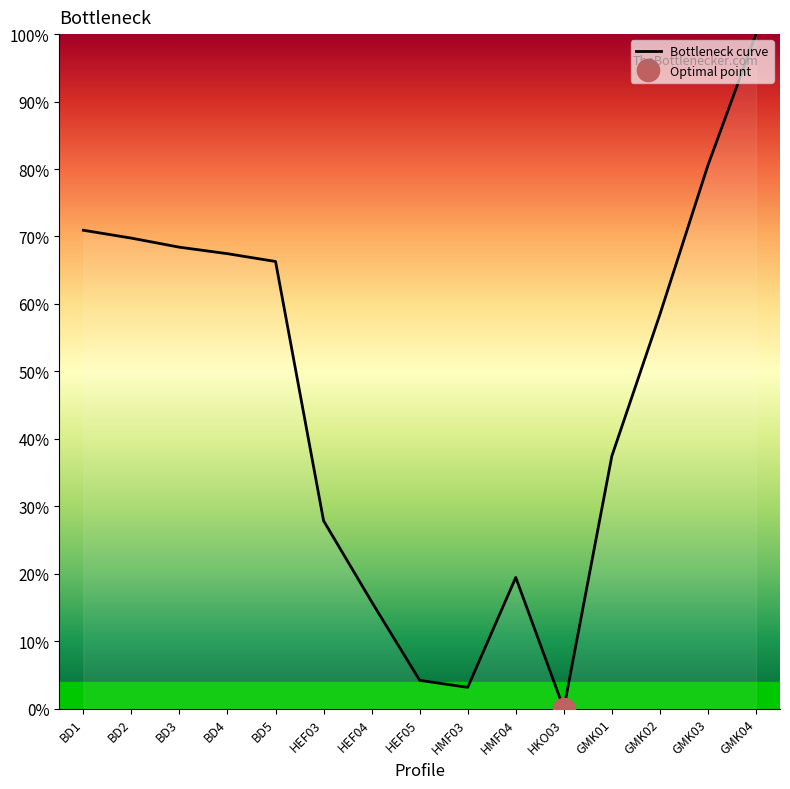

How many lines are shown in the chart?

1